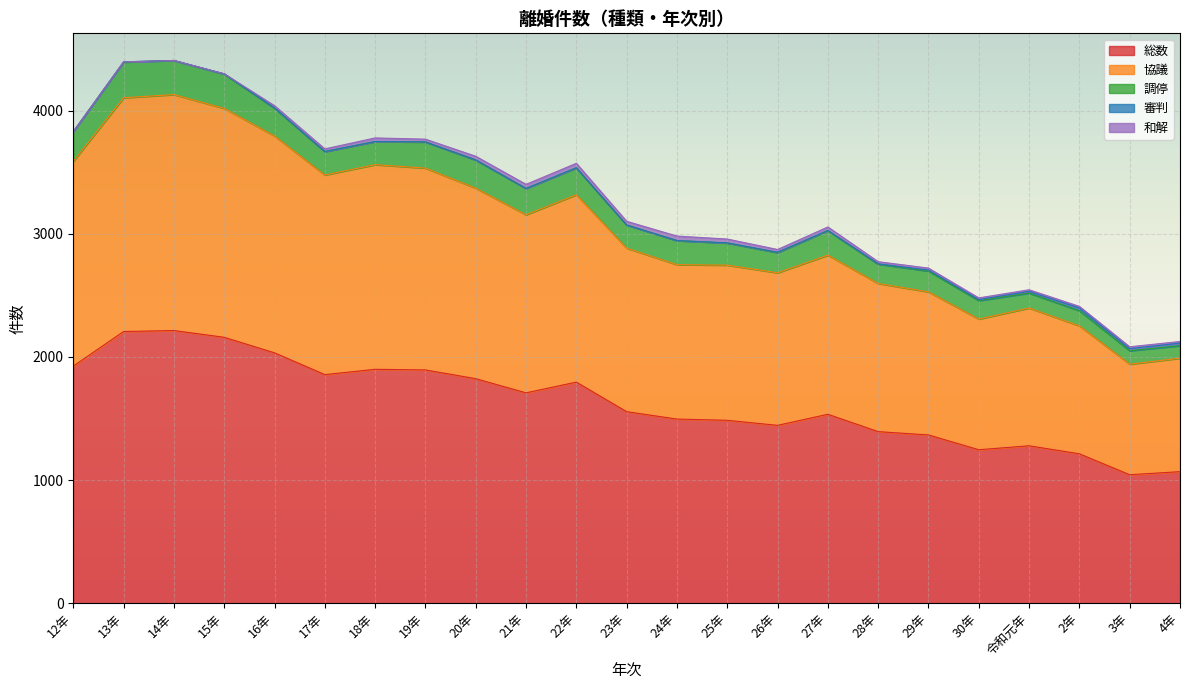

What is the sum of the 審判 values at 25年 and 27年?

3